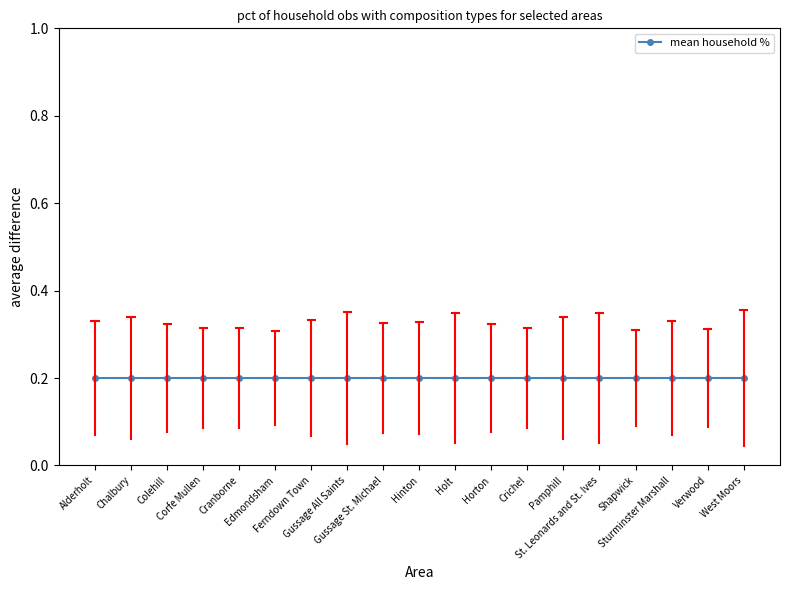

How many values are between 0 and 1?

19